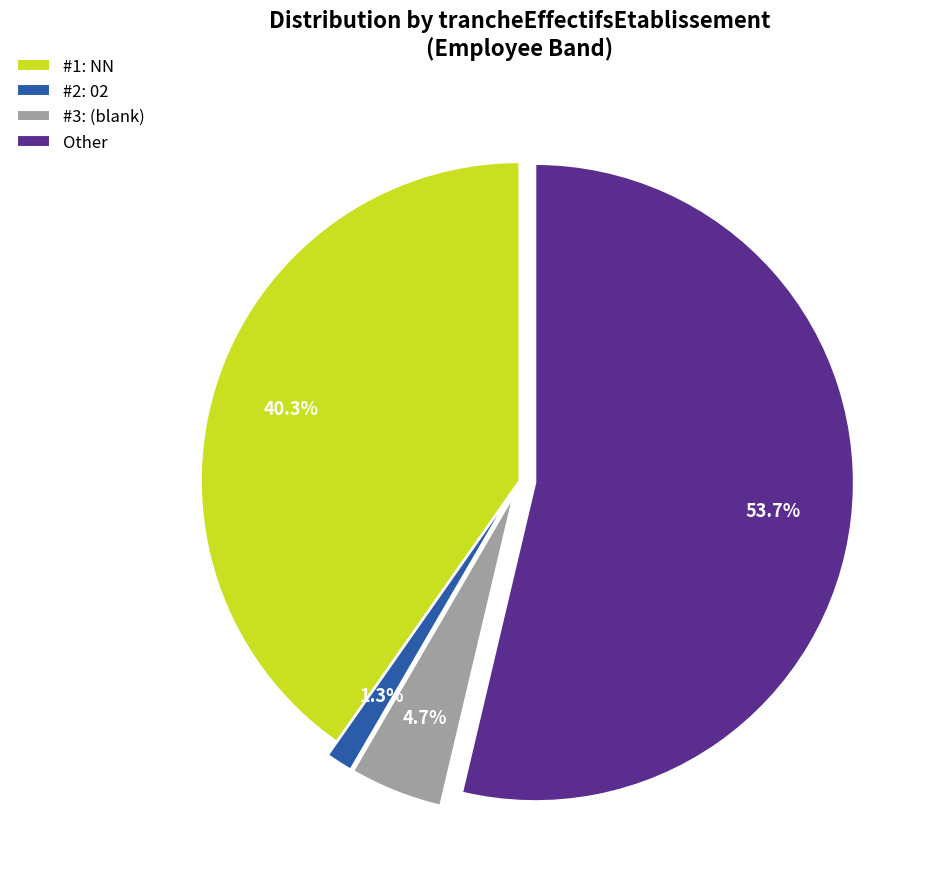

Which category has the biggest portion of the pie?

Other